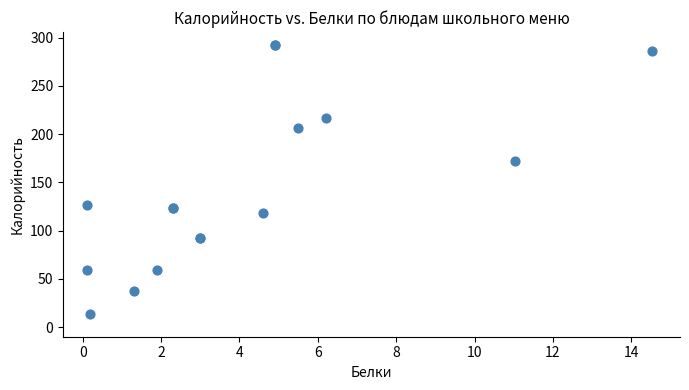

What Y value in the scatter plot is closest to 152?

172.5